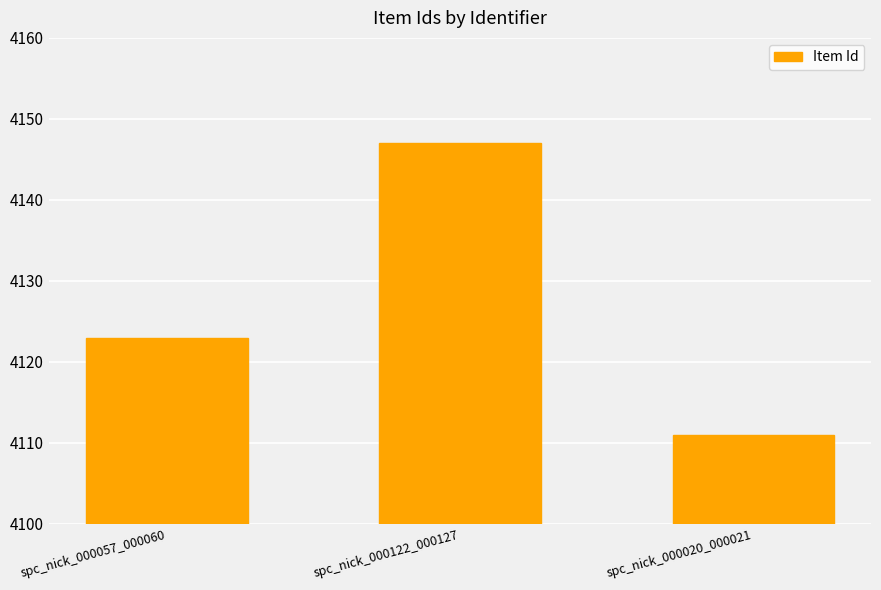

What is the difference between the values at spc_nick_000122_000127 and spc_nick_000020_000021?

36